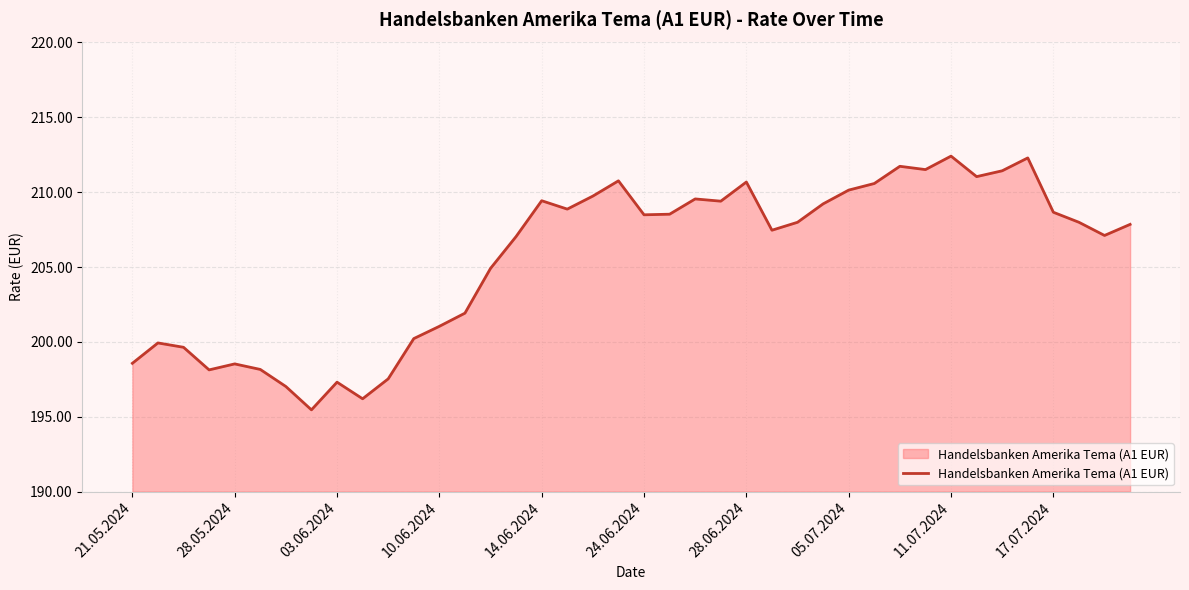

What is the minimum value shown in the chart?

195.5